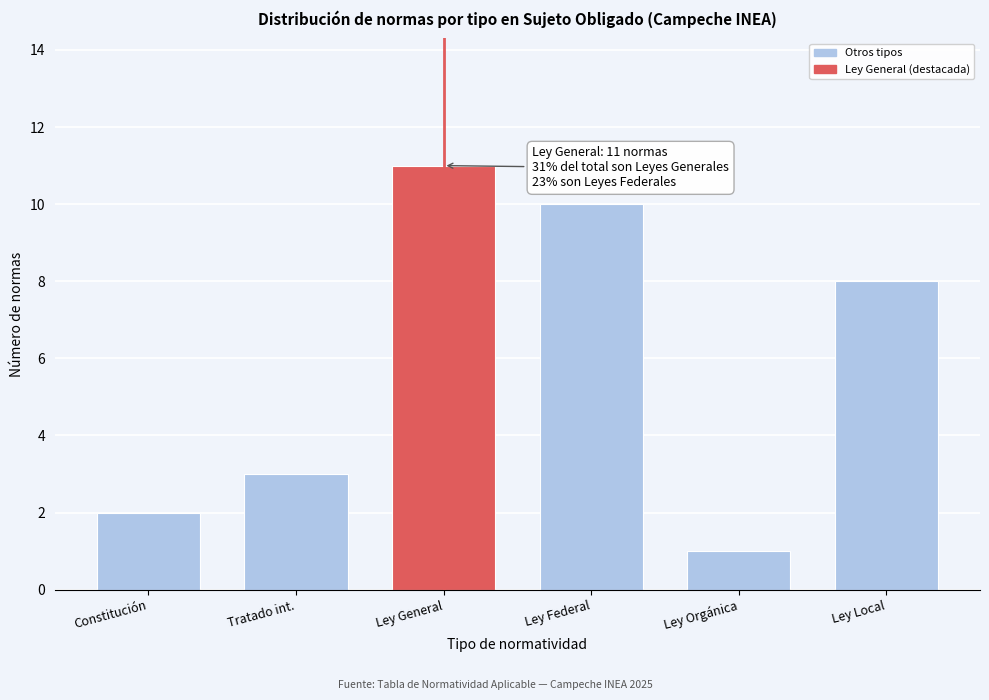

Reading right to left, transcribe all the data shown in this chart.

8	1	10	11	3	2